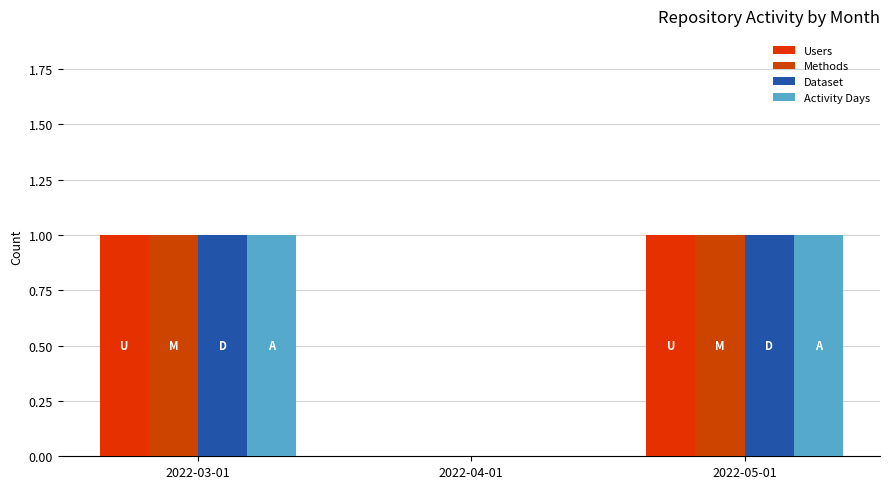

Are the bars grouped side by side (vs. stacked)?

Yes